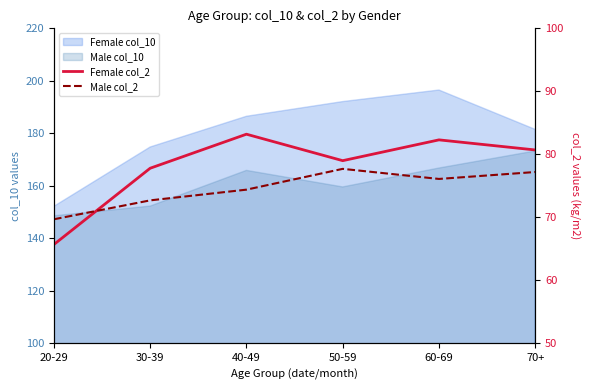

What is the value of the Female col_2 point at the 2nd from the left?

77.8